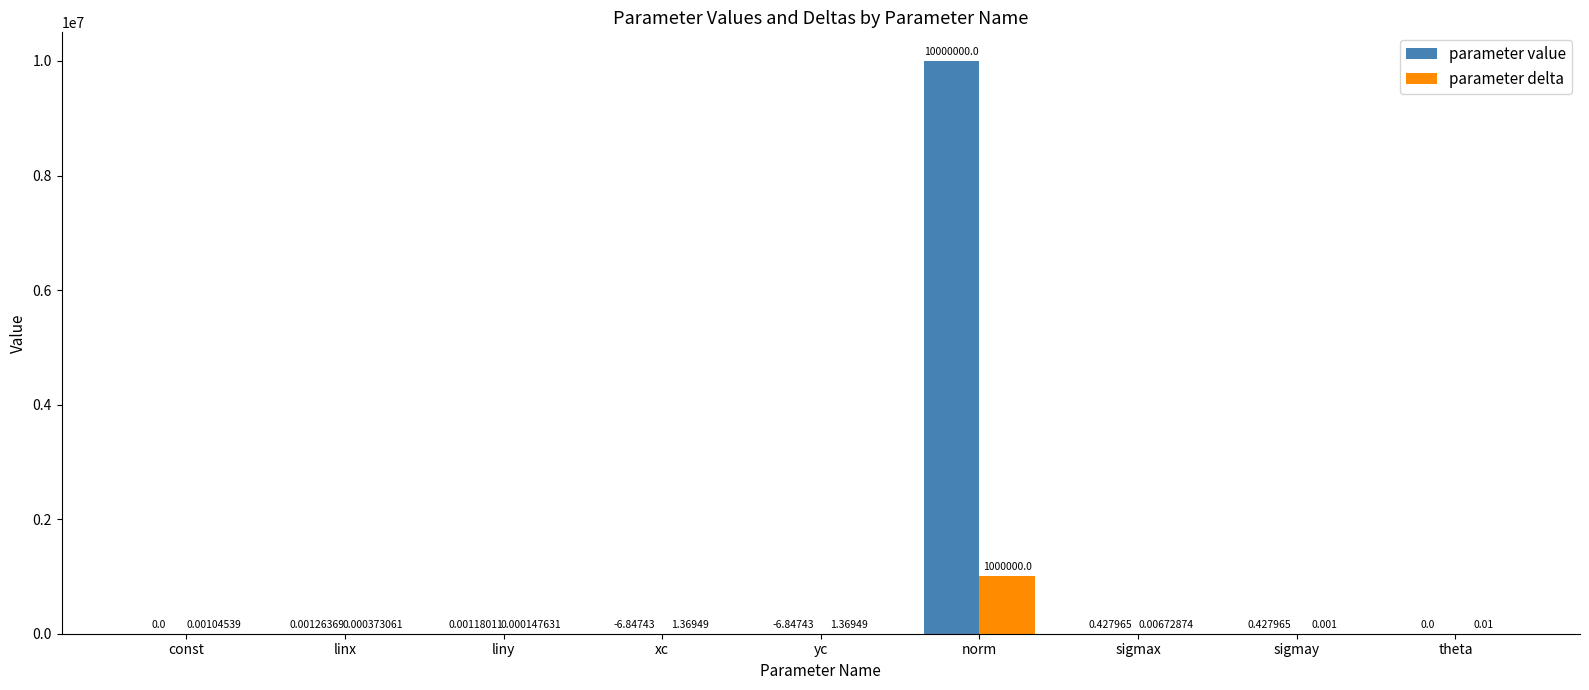

Is the value of parameter delta at sigmax greater than the value of parameter value at const?

Yes